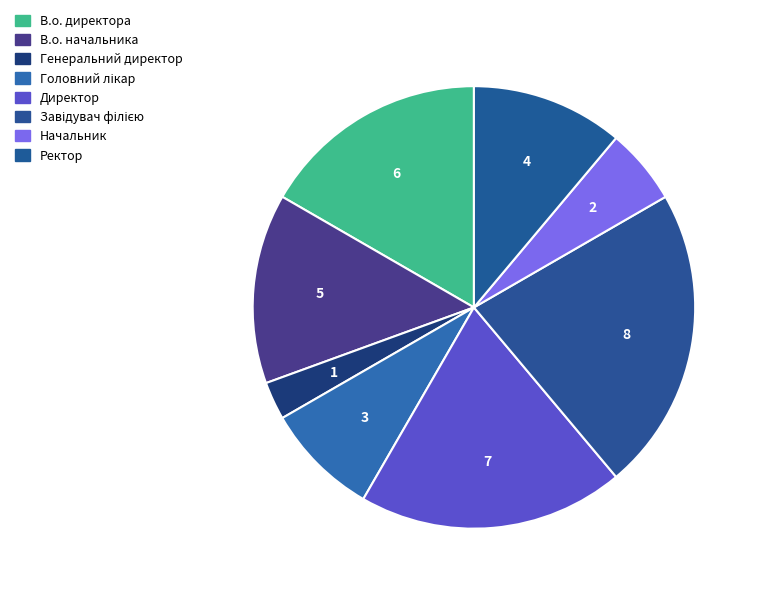

How many slices are in this pie chart?

8